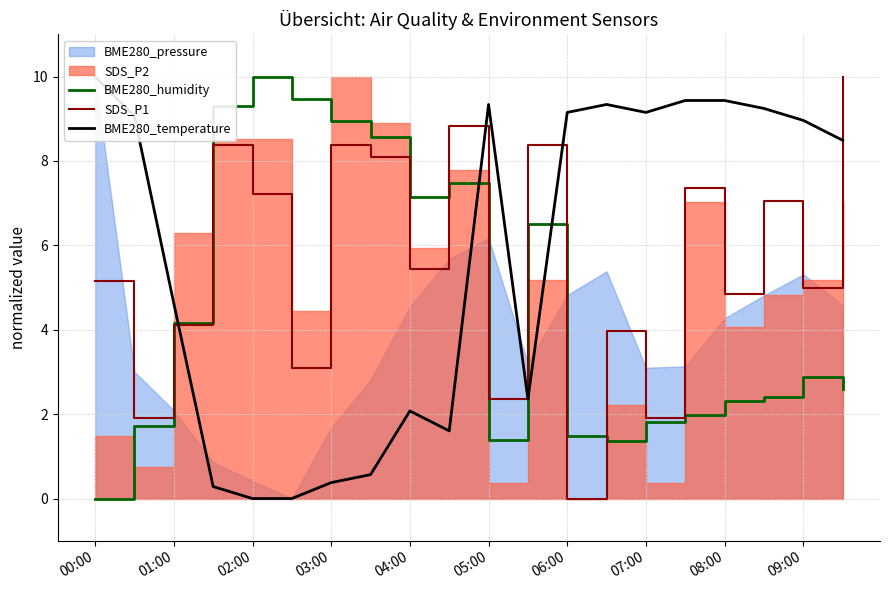

The BME280_humidity series shows 2.4 at 01:00. True or false?

False